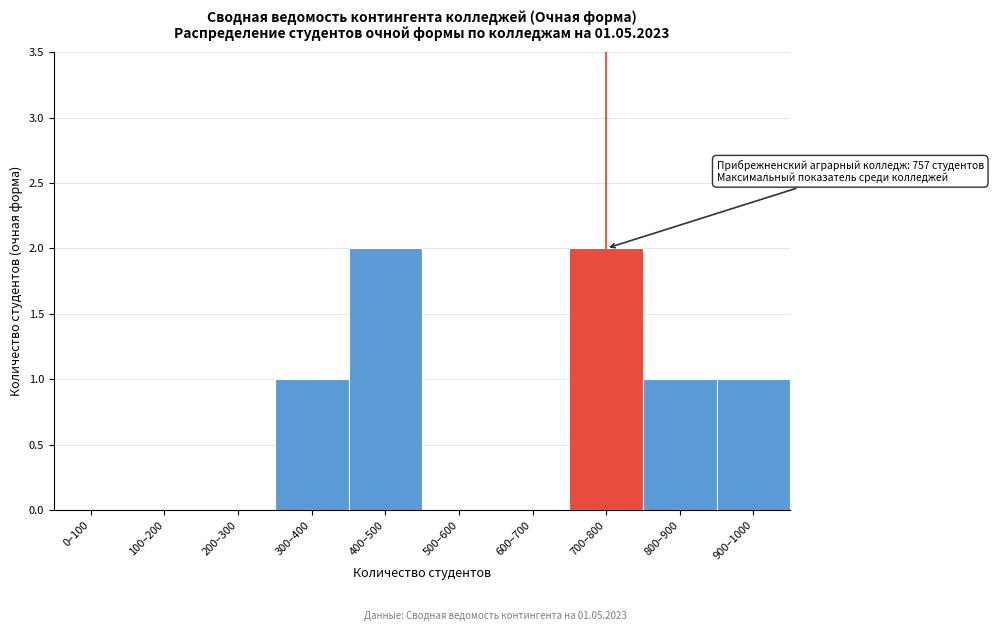

Reading right to left, extract all data points from this chart.

900–1000=1	800–900=1	700–800=2	600–700=0	500–600=0	400–500=2	300–400=1	200–300=0	100–200=0	0–100=0